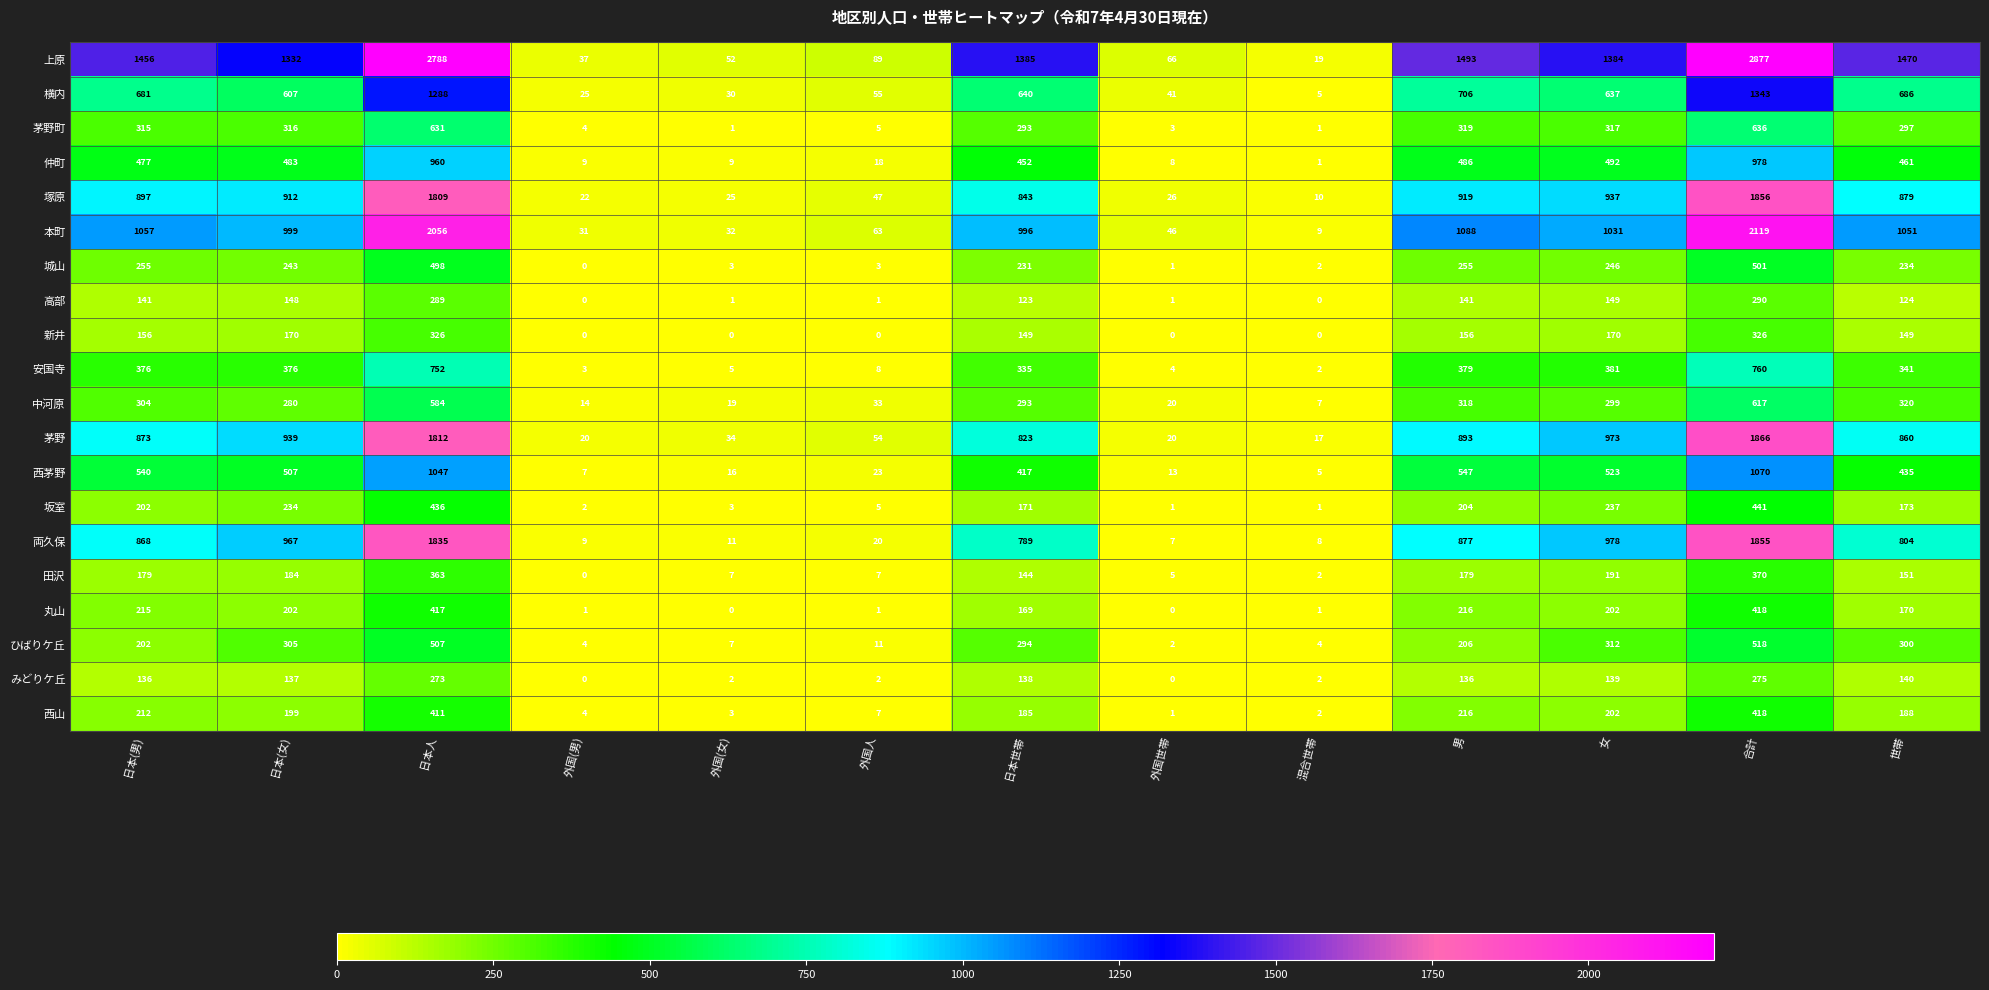

What is the difference between the highest and lowest values at 男?

1357